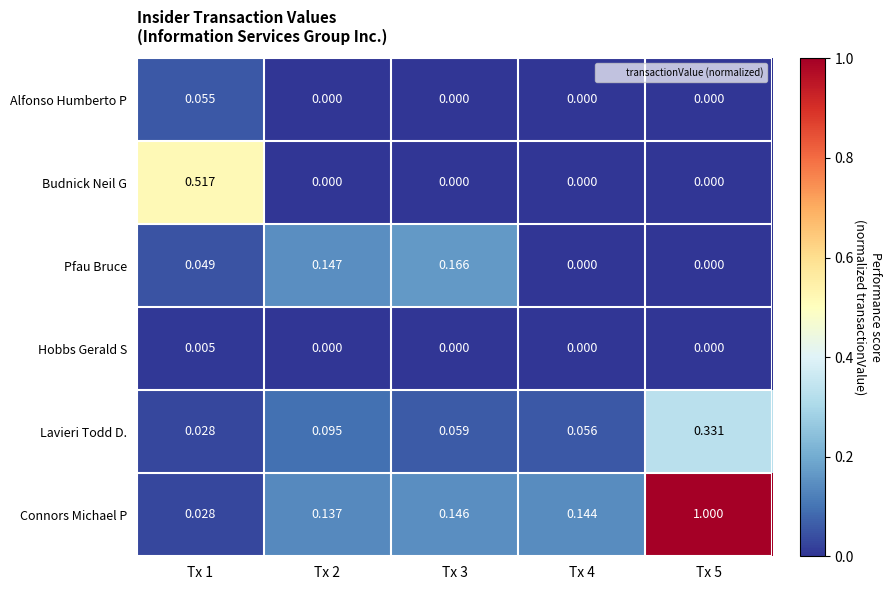

Which label corresponds to the largest value in the chart?

Tx 5